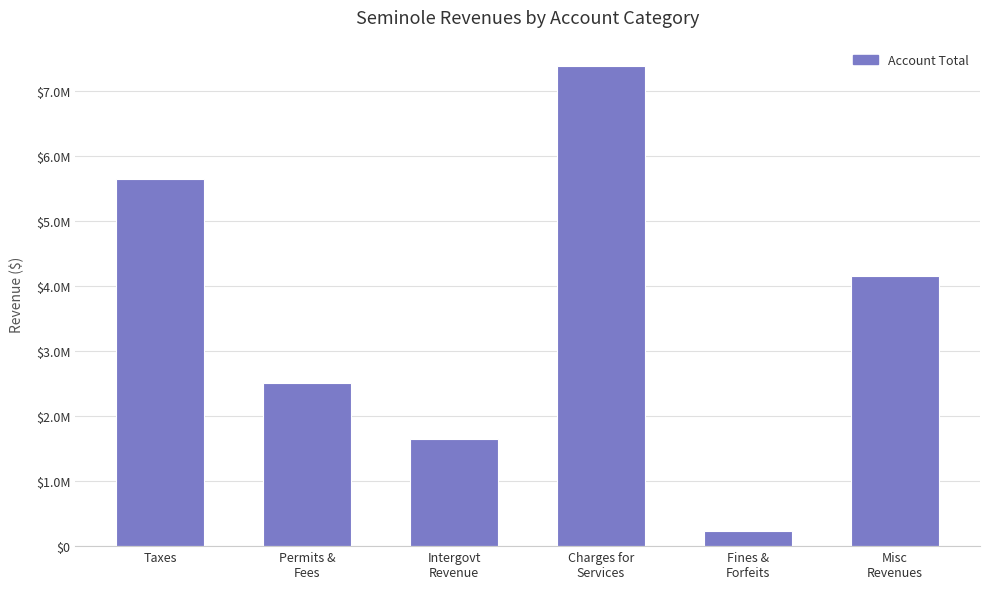

Rank the categories by value from lowest to highest.

Fines &
Forfeits, Intergovt
Revenue, Permits &
Fees, Misc
Revenues, Taxes, Charges for
Services